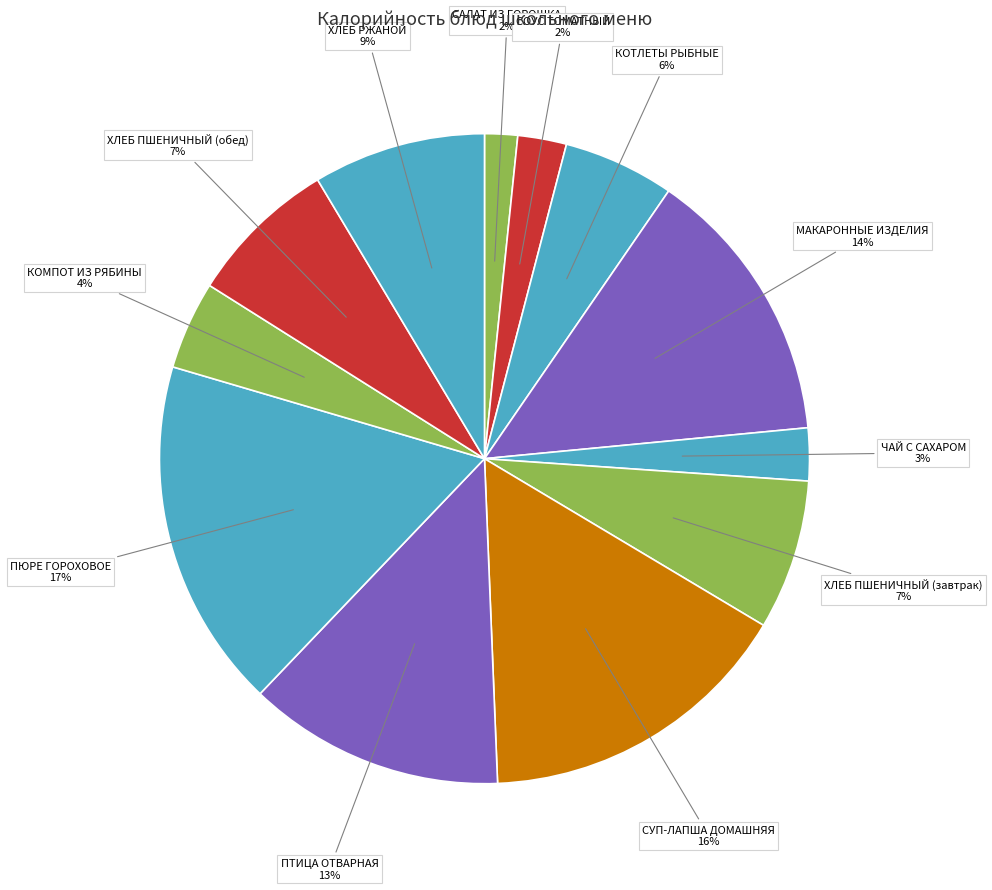

Approximately how many times larger is the value at КОТЛЕТЫ РЫБНЫЕ compared to МАКАРОННЫЕ ИЗДЕЛИЯ?

0.4